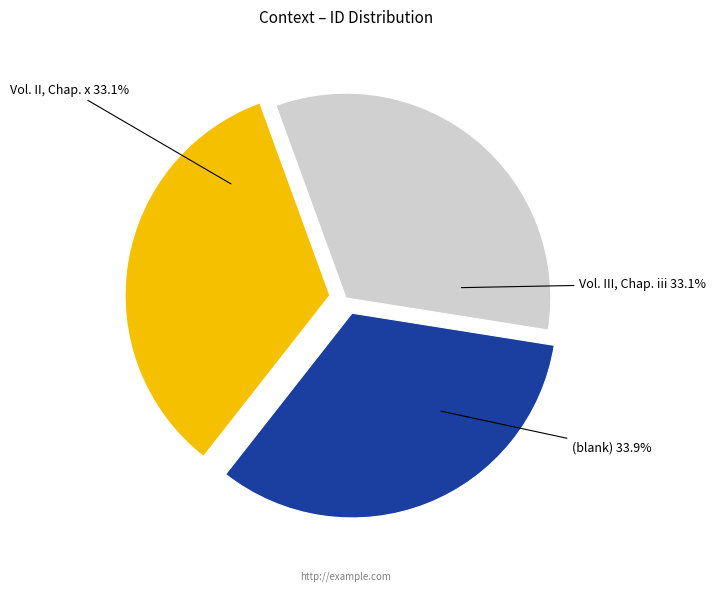

Does any single category account for the majority?

No